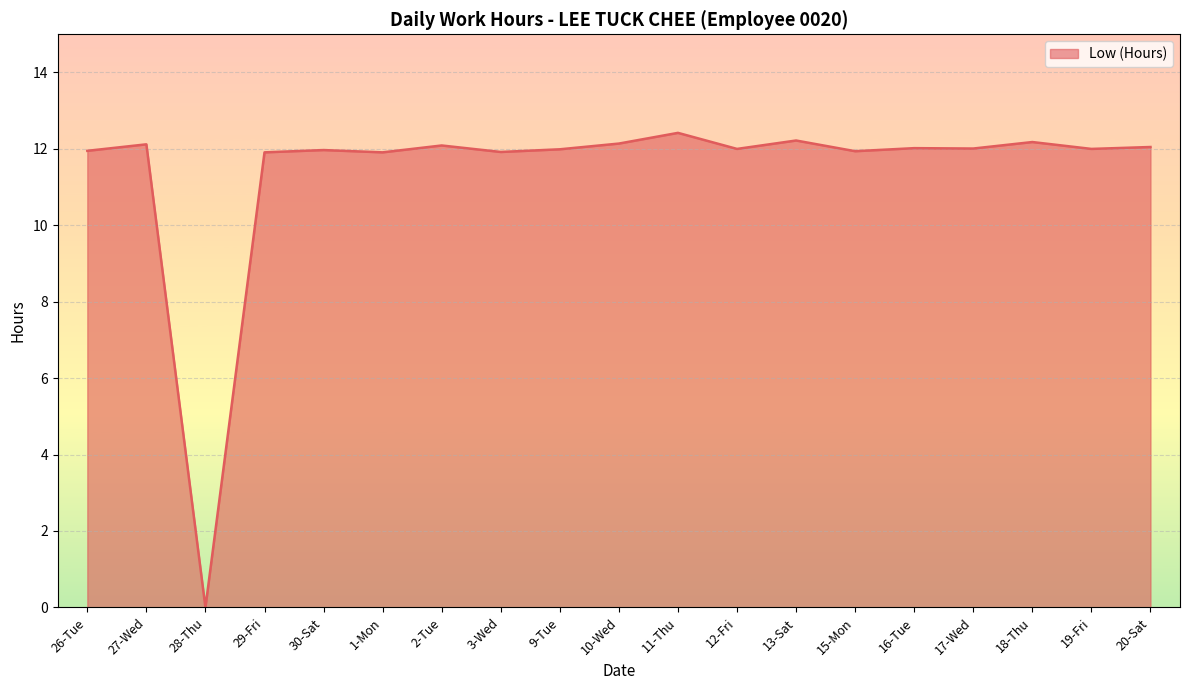

True or false: the data shows 12.0 at 12-Fri.

True